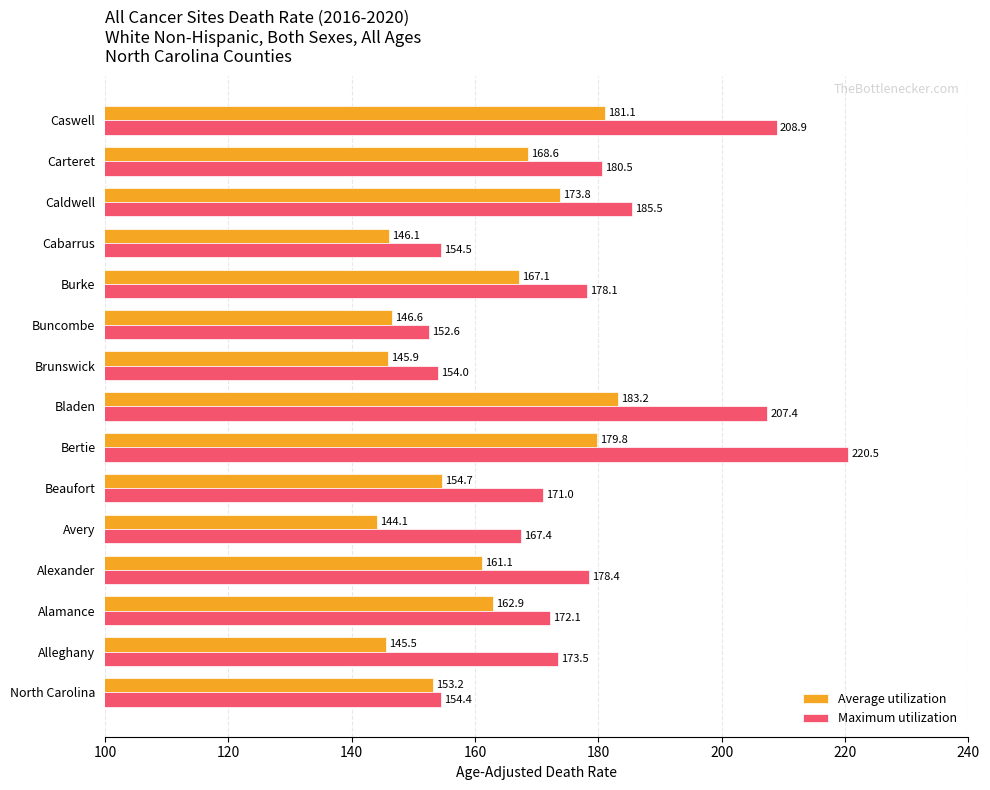

What is the spread (max minus min) of values at North Carolina?

1.2